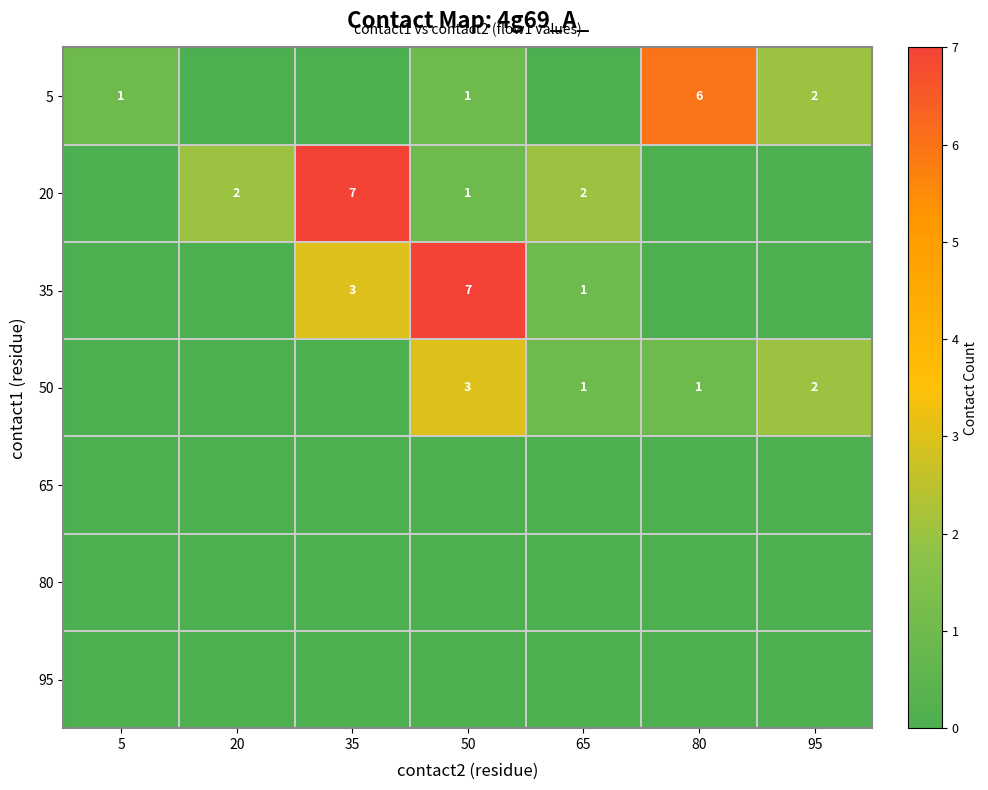

The 20 series shows 3 at 35. True or false?

False